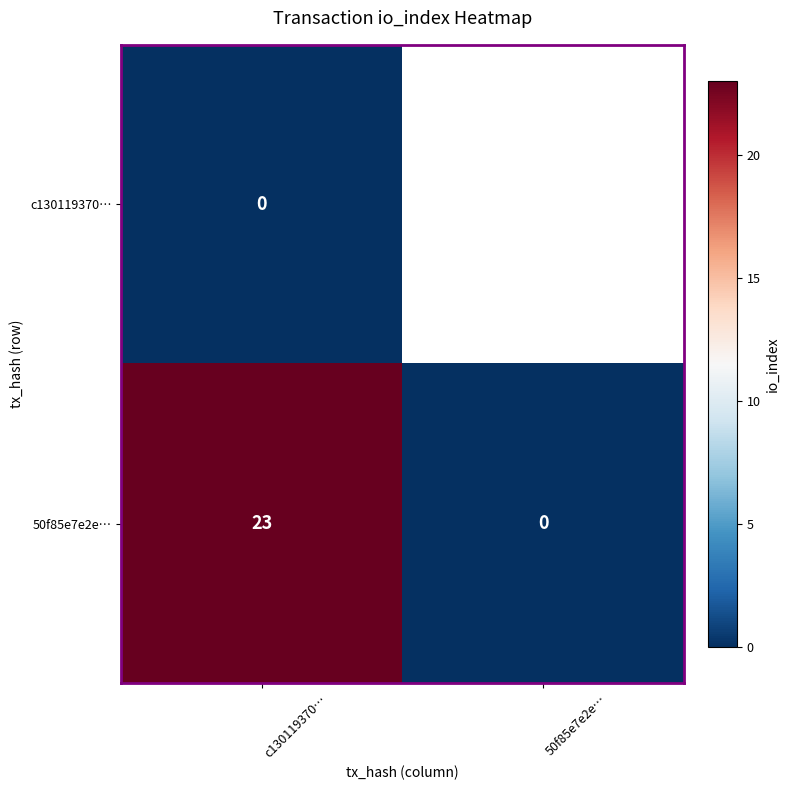

What is the total value across all series at c130119370…?

23